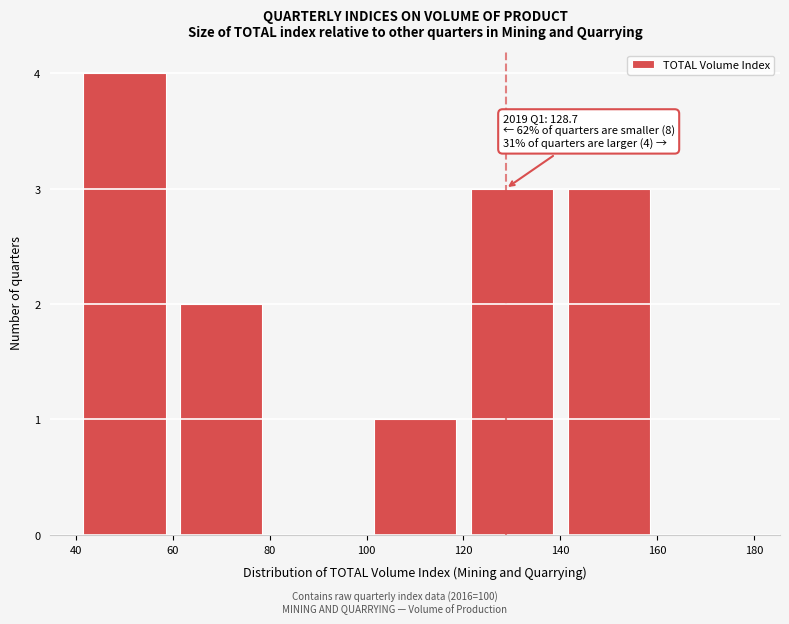

Over which range of the x-axis is the bar tallest?

40 to 60